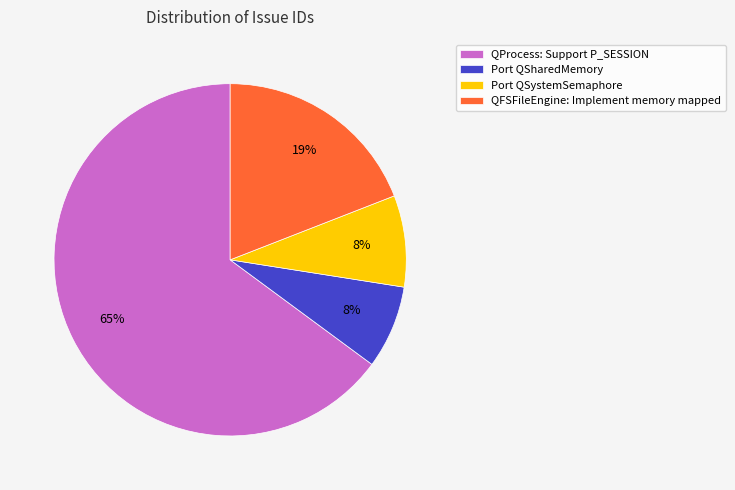

To the nearest percent, what percentage of the pie is Port QSystemSemaphore?

8%